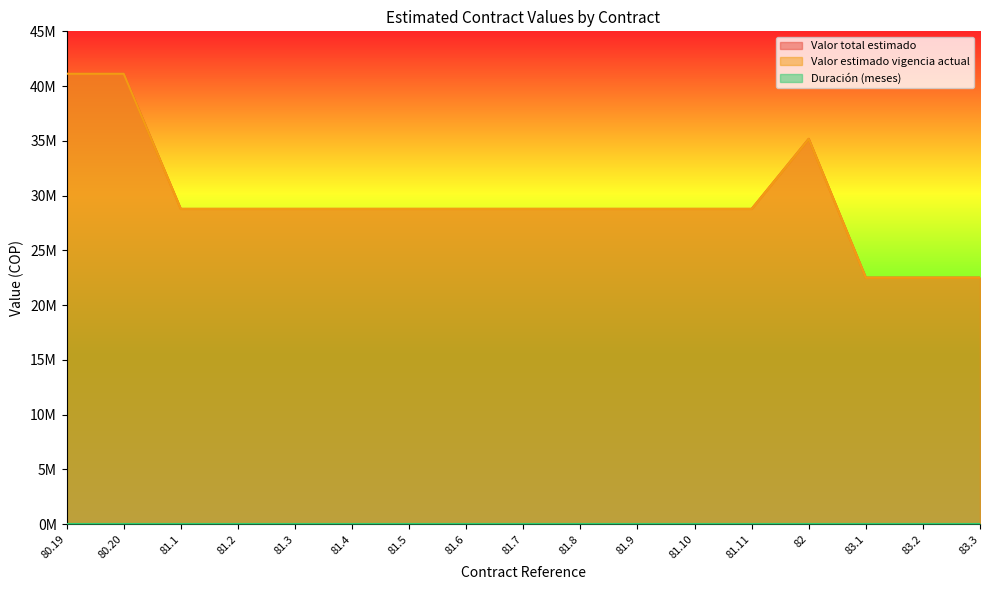

In Valor total estimado, how many points are higher than both neighbors (excluding endpoints)?

1